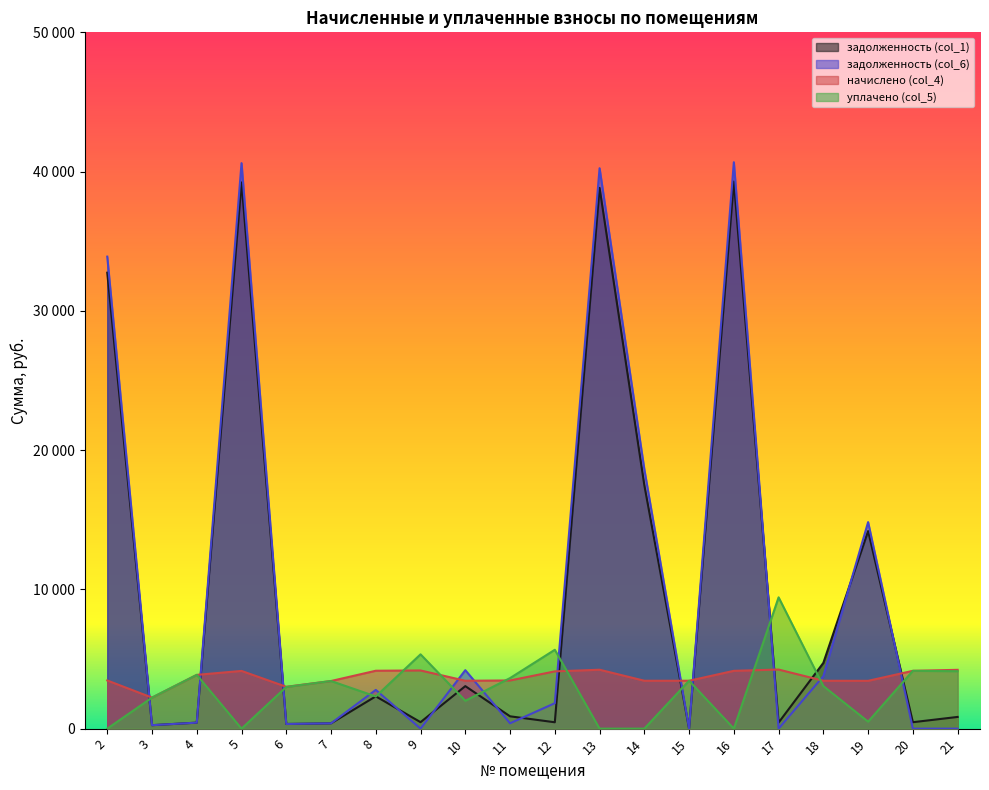

Reading right to left, transcribe all the data shown in this chart.

задолженность (col_1): 839.9	461.2	14186.5	4721.5	433.7	39288.4	0.0	17481.2	38830.9	456.8	884.3	3052.0	464.1	2319.1	379.9	333.2	39226.2	428.9	247.4	32740.3
задолженность (col_6): 0.0	0.0	14830.6	3767.8	0.0	40671.9	0.0	18627.5	40240.7	1827.1	384.3	4198.3	0.0	2780.9	379.9	333.8	40607.5	429.0	247.4	33893.2
начислено (col_4): 4222.9	4150.4	3432.3	3438.9	4242.7	4150.4	3438.9	3438.9	4229.5	4110.9	3458.7	3438.9	4176.8	4157.0	3419.2	3004.1	4143.9	3860.6	2226.8	3458.7
уплачено (col_5): 4124.3	4150.4	500.0	3056.8	9428.4	0.0	3438.9	0.0	0.0	5662.6	3629.2	2000.0	5334.5	2310.6	3418.9	2991.2	0.0	3860.5	2226.8	0.0